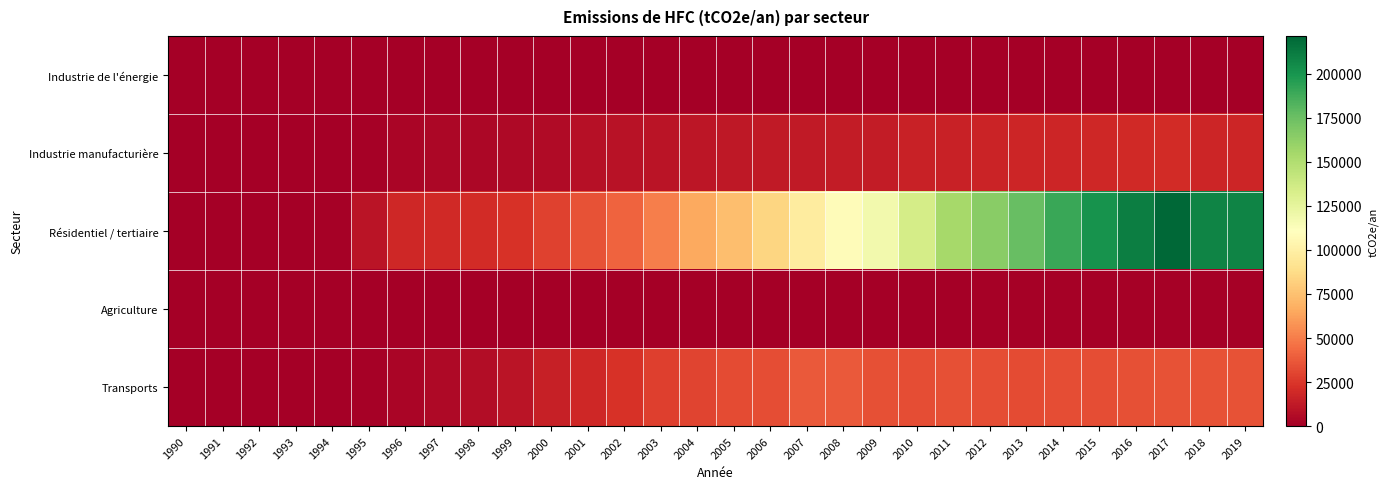

Which series has the widest spread of values?

Résidentiel / tertiaire